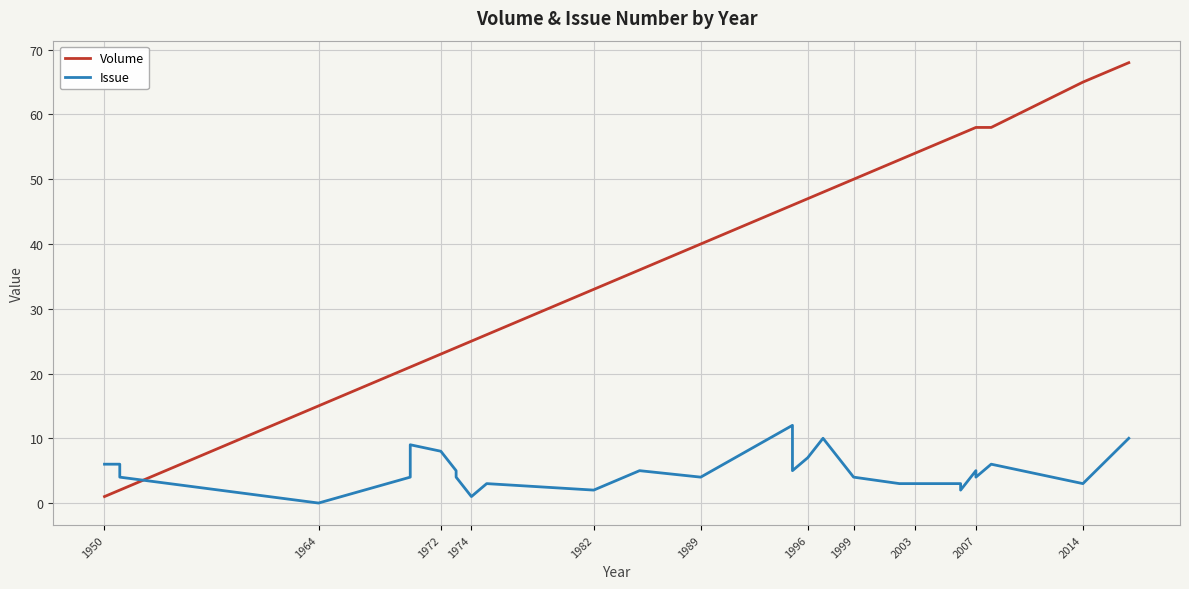

What is the maximum value for Volume?

68